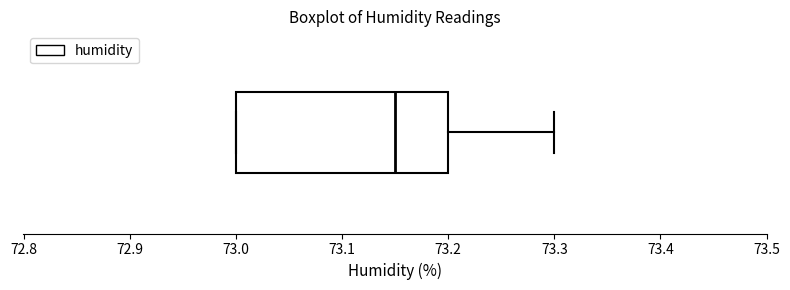

Read this box plot against the x-axis: the position of the median line, the range covered by the box, and the ends of both whiskers. The values are not printed on the chart, so give them approximately, as read against the axis.

median 73.15, box 73.00 to 73.20, whiskers 73.00 to 73.30